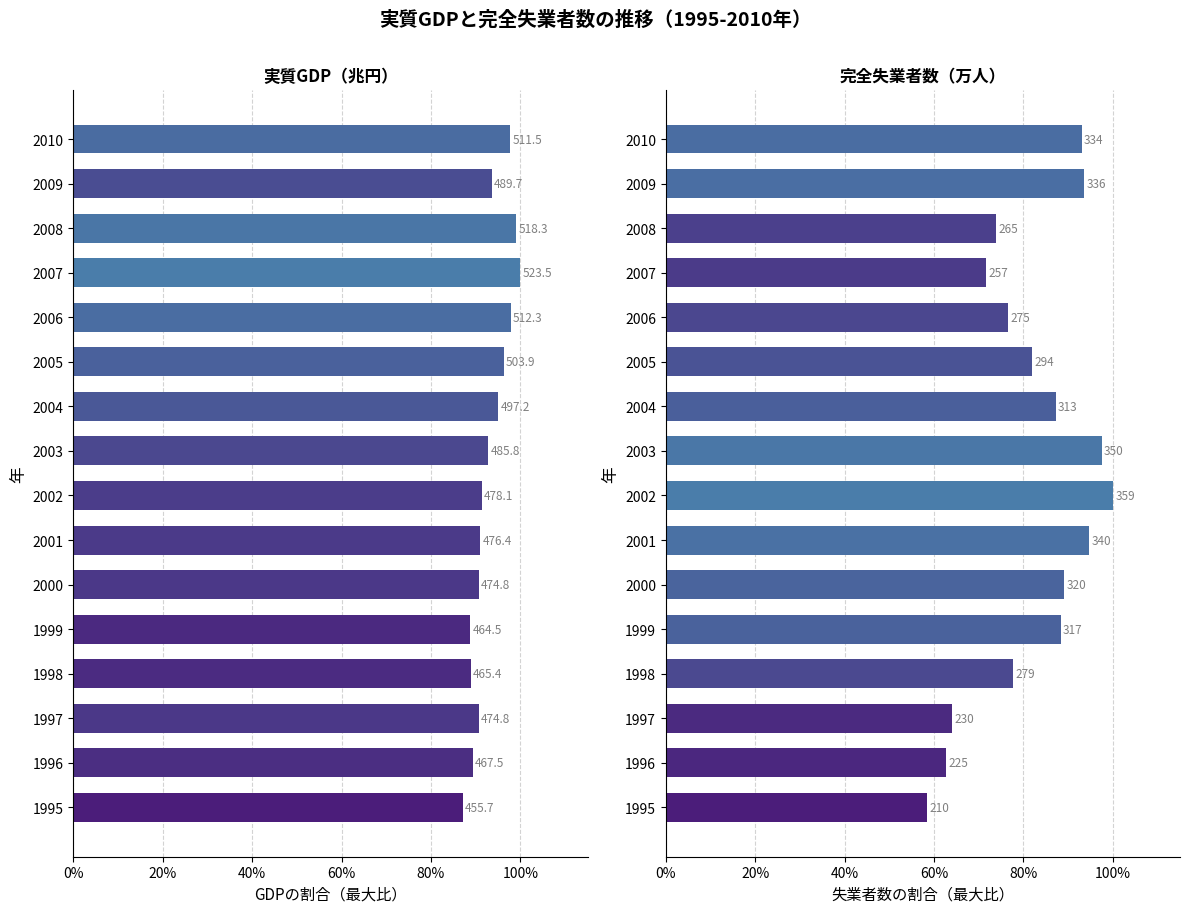

Which series has the largest total across all categories?

実質GDP（兆円）